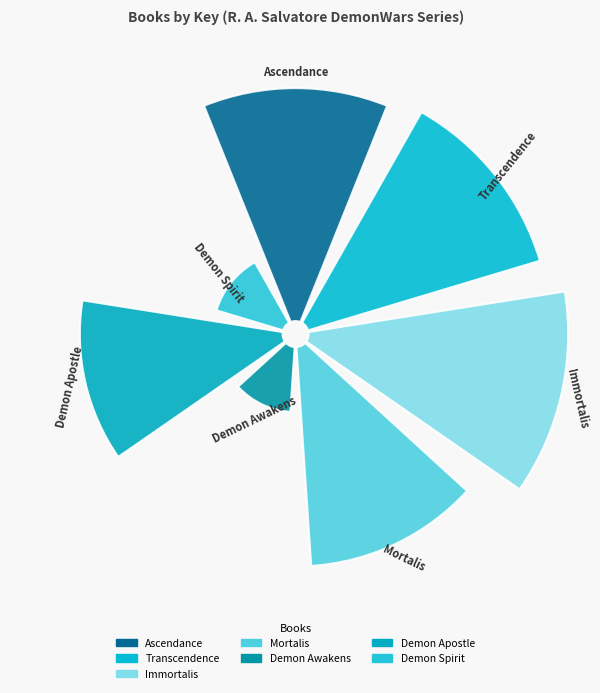

Does Demon Spirit account for over 50% of the chart?

No